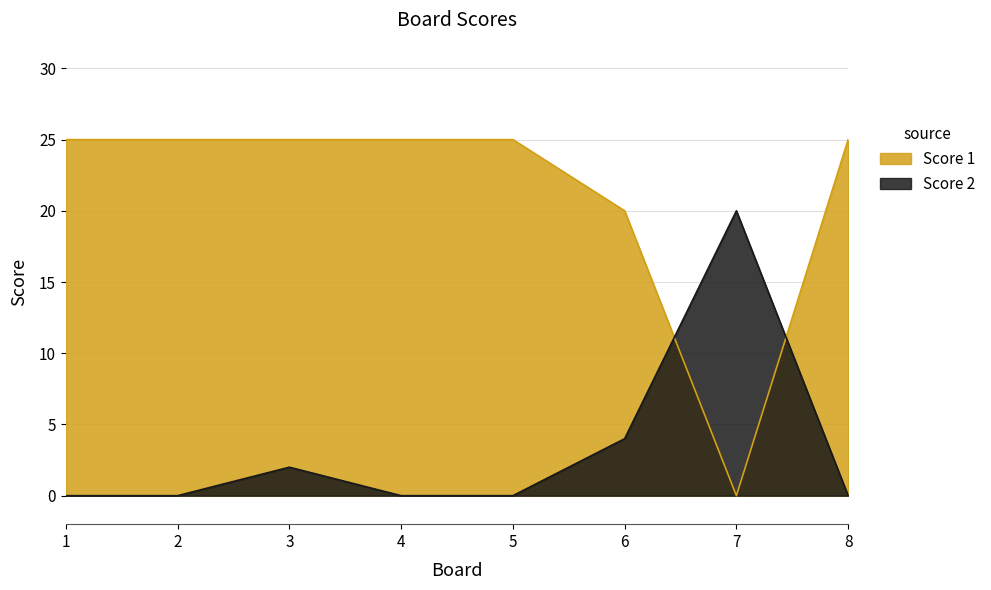

At how many categories does at least one series exceed 21?

6